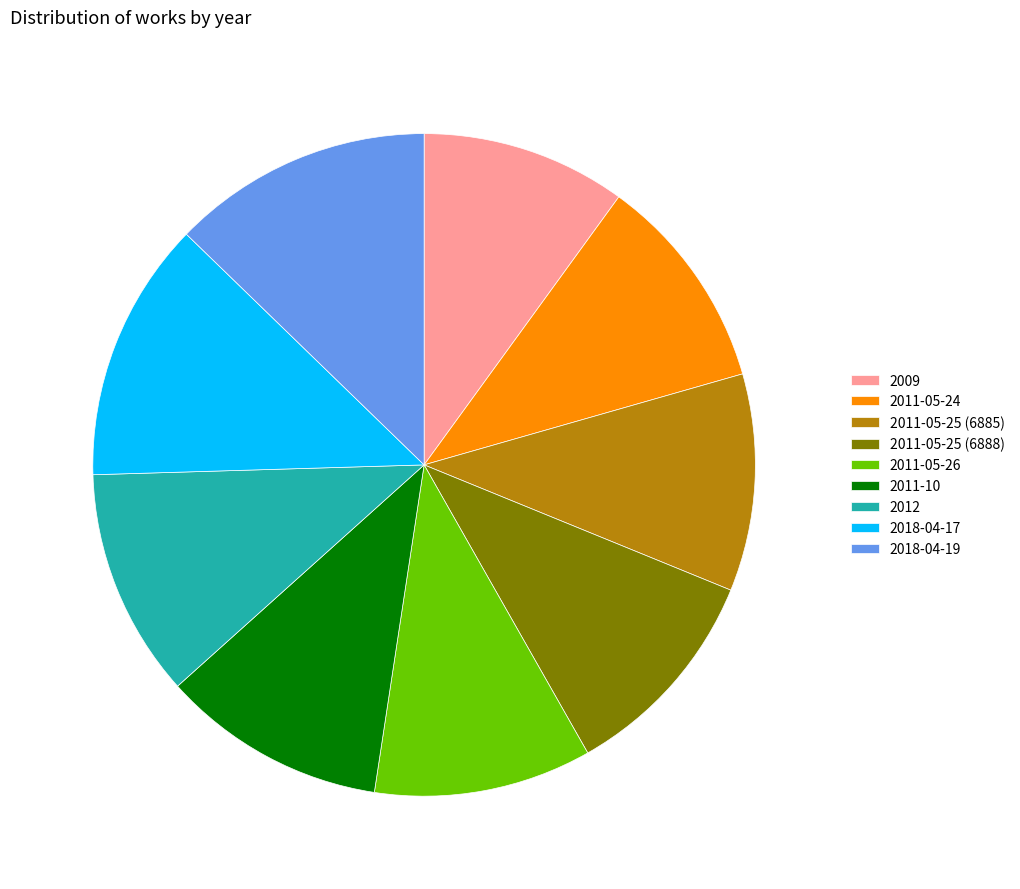

Count the number of slices in the pie.

9